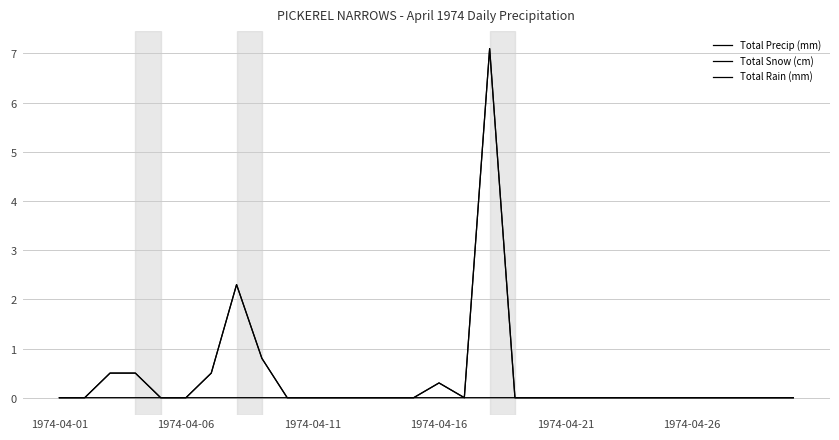

Does the chart have visible grid lines?

Yes